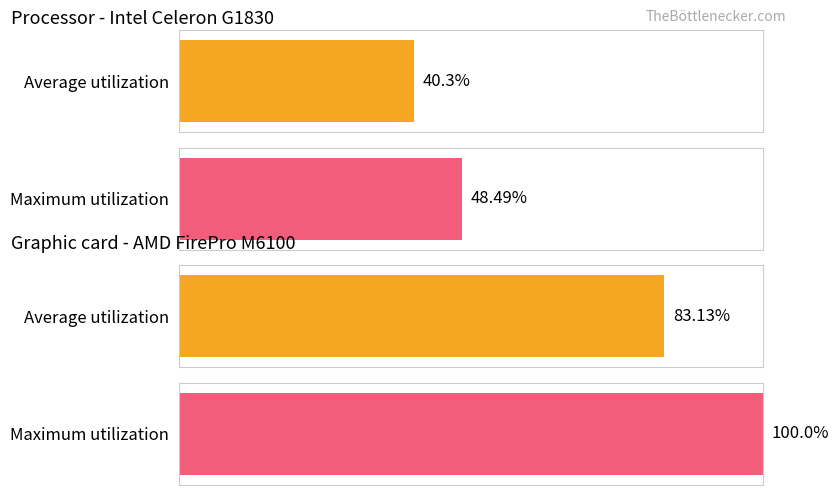

How many data points in Average utilization are above 83?

1